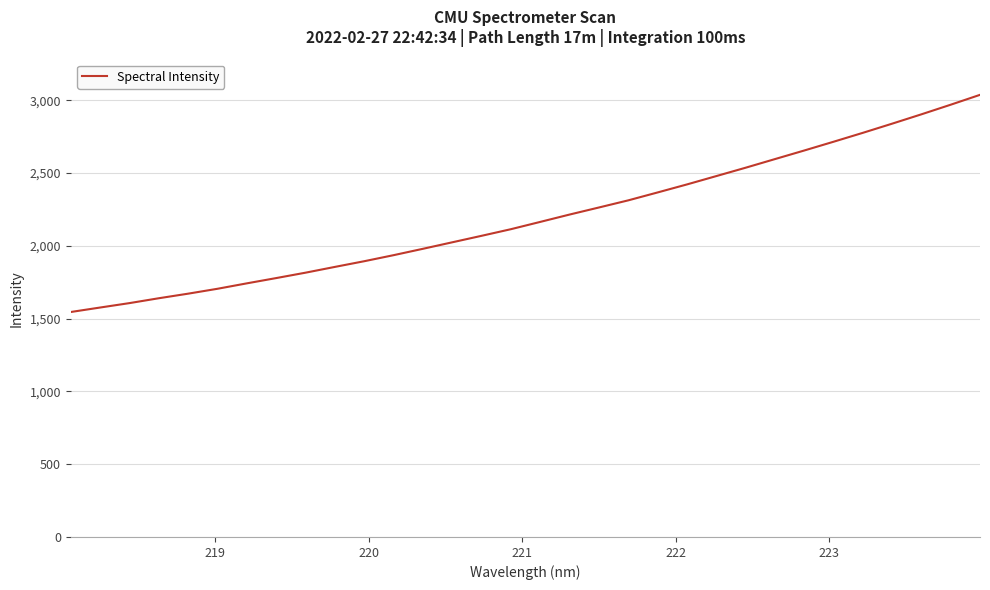

Count the number of values greater than 2164.

16